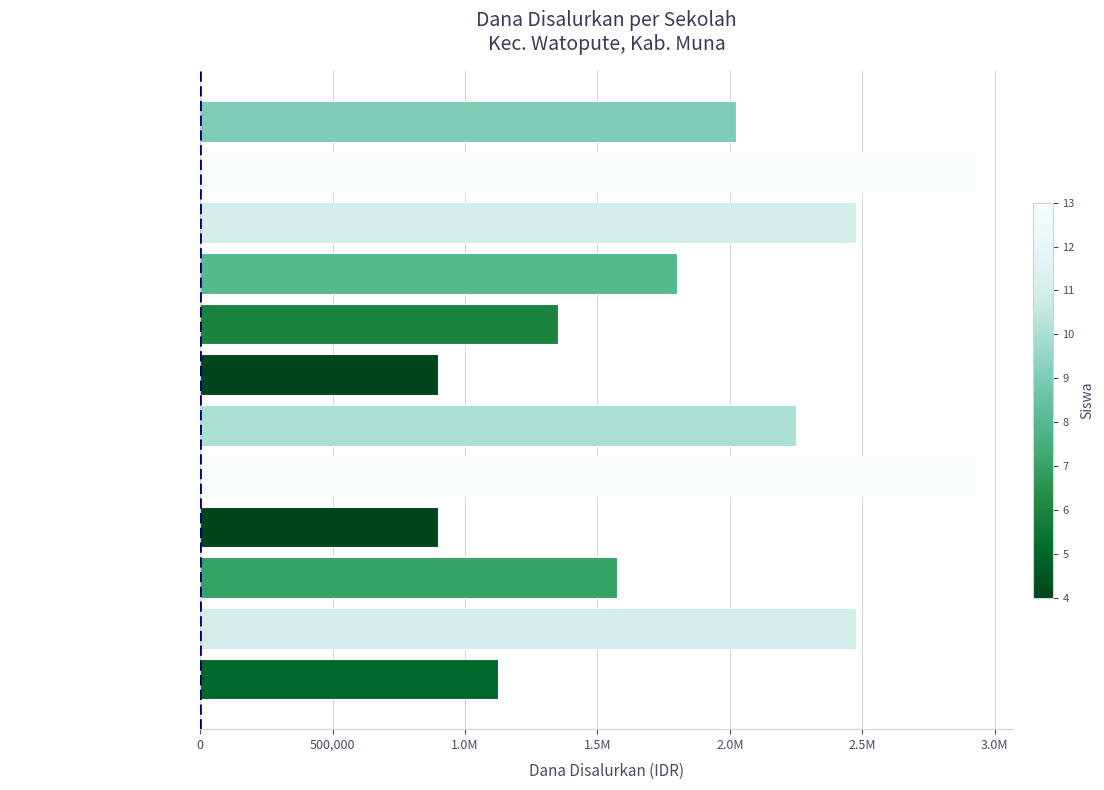

Does the chart contain any negative values?

No